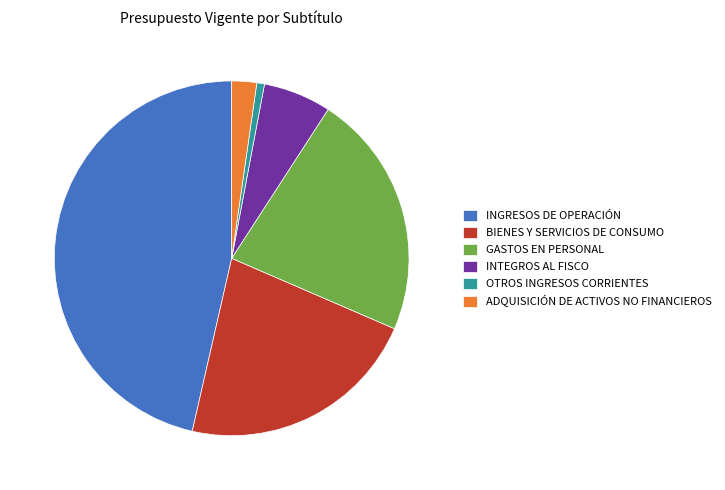

Which slice is the largest?

INGRESOS DE OPERACIÓN